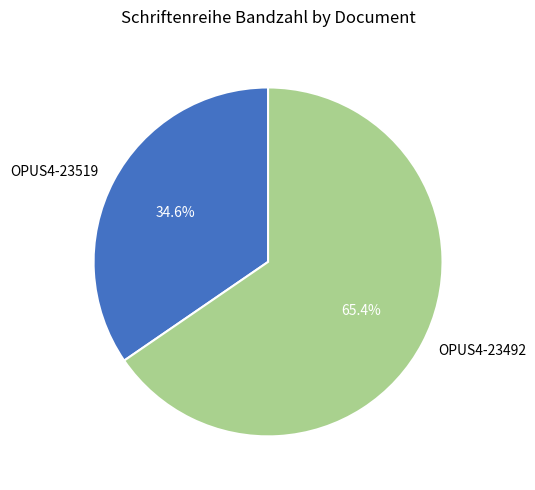

Which category has the biggest portion of the pie?

OPUS4-23492